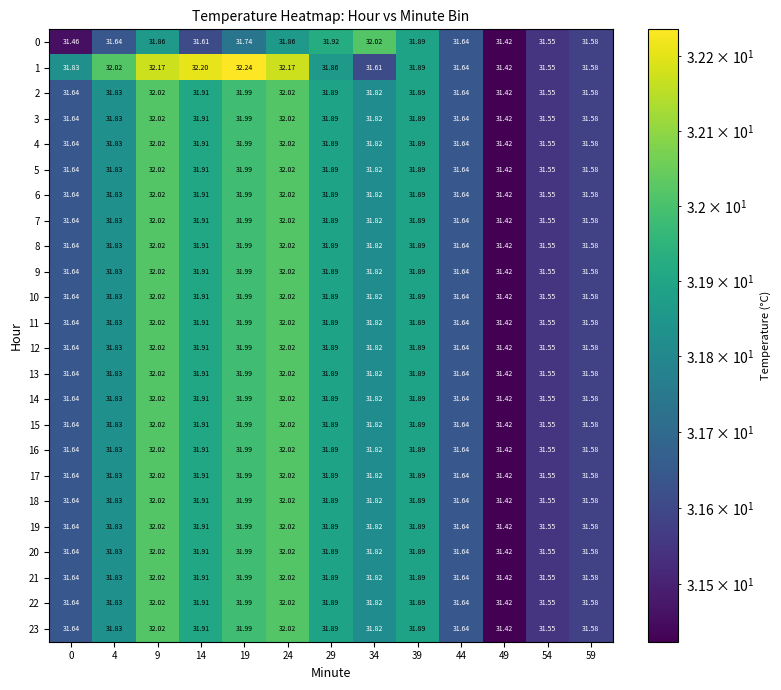

Is the value of 21 at 29 greater than the value of 15 at 34?

Yes